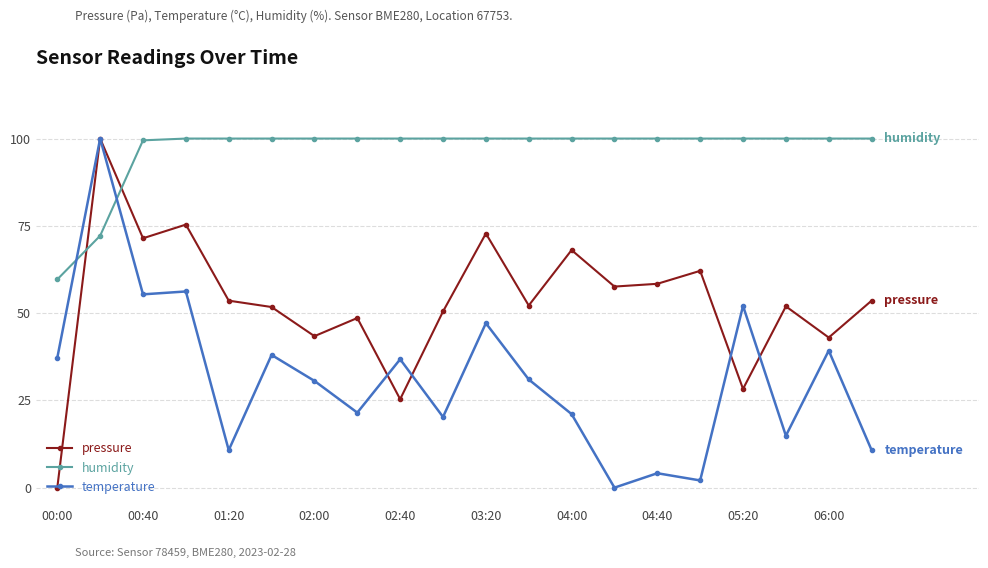

After their last crossing, which series has the higher values: humidity or temperature?

humidity